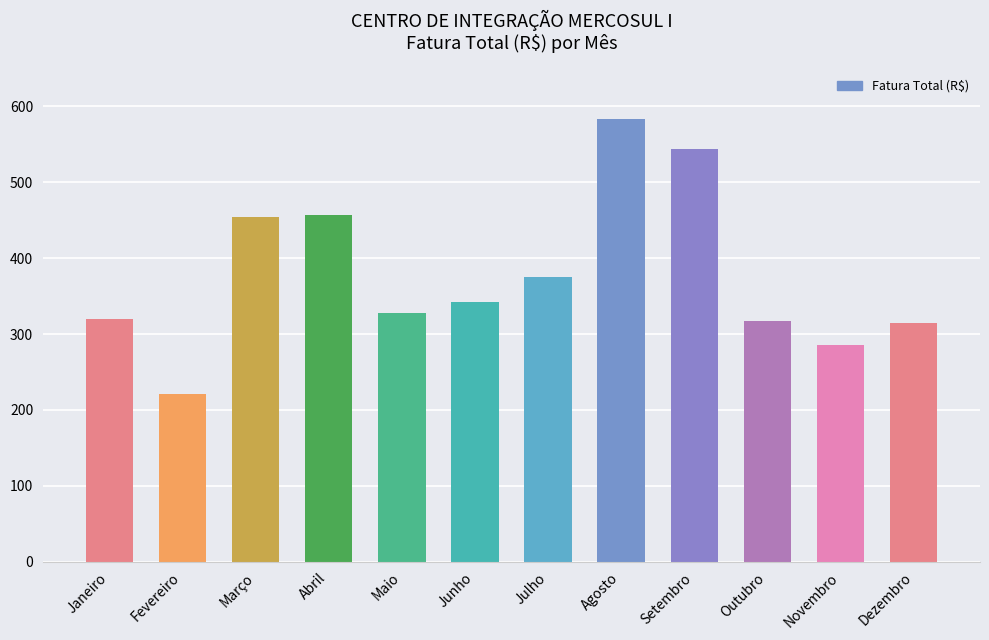

Does the chart contain any negative values?

No